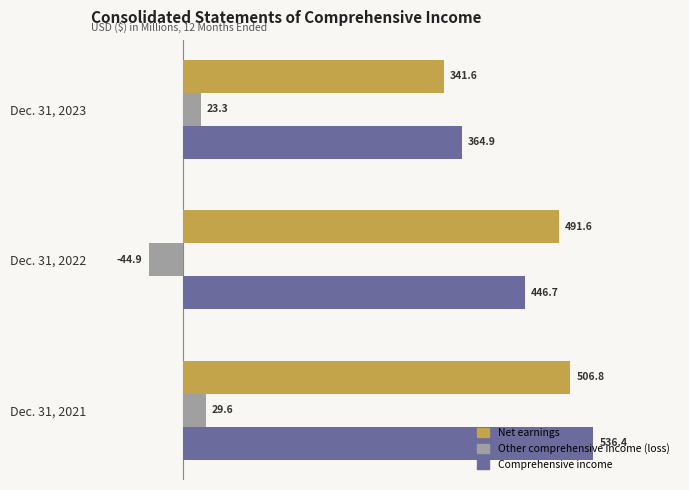

How many values in the Other comprehensive income (loss) series exceed 23?

2